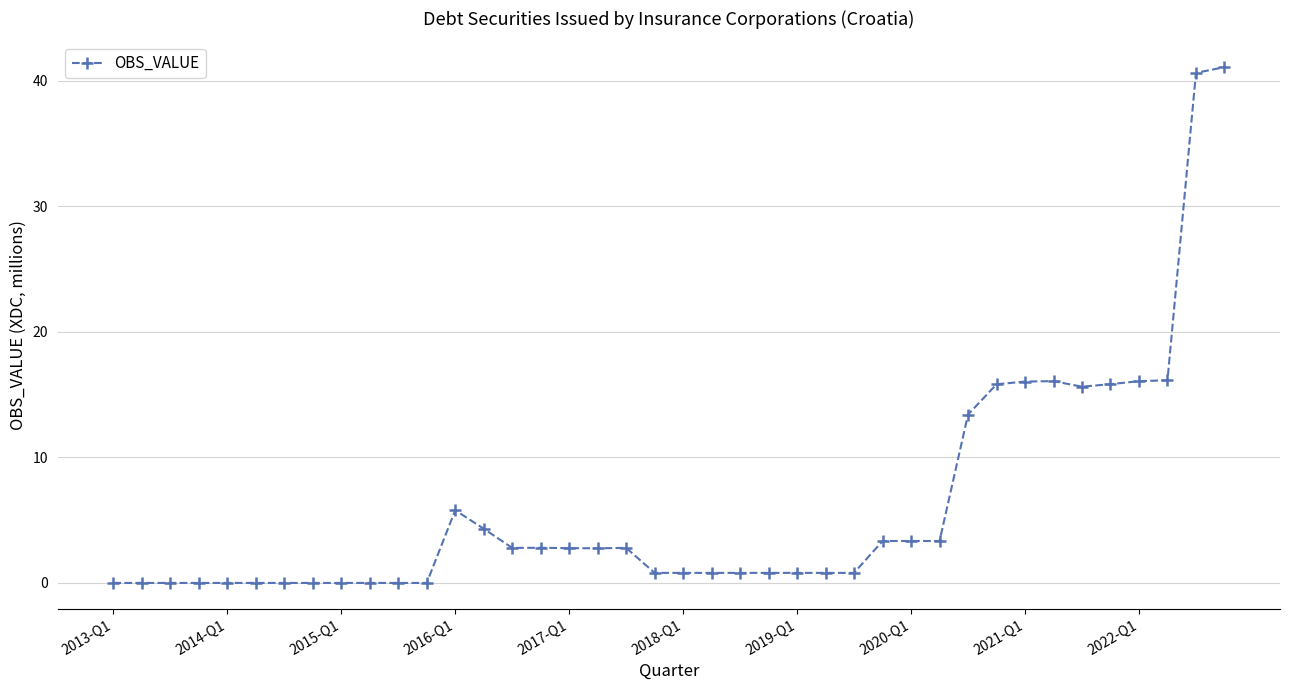

Is this an area chart (filled region under the line)?

No